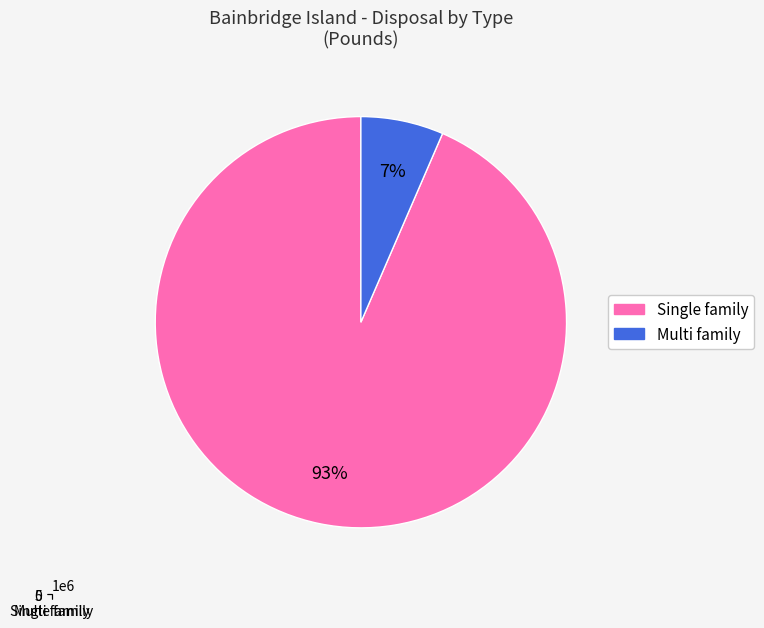

Does any single category account for the majority?

Yes